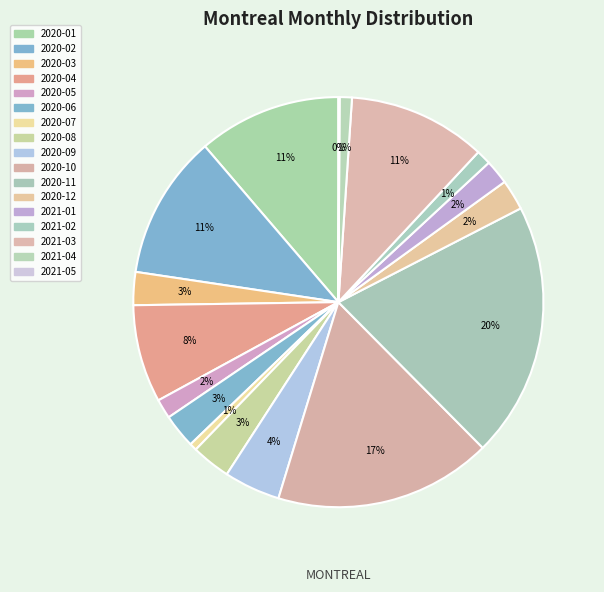

To the nearest percent, what is the combined percentage of 2021-03 and 2020-02?

22%